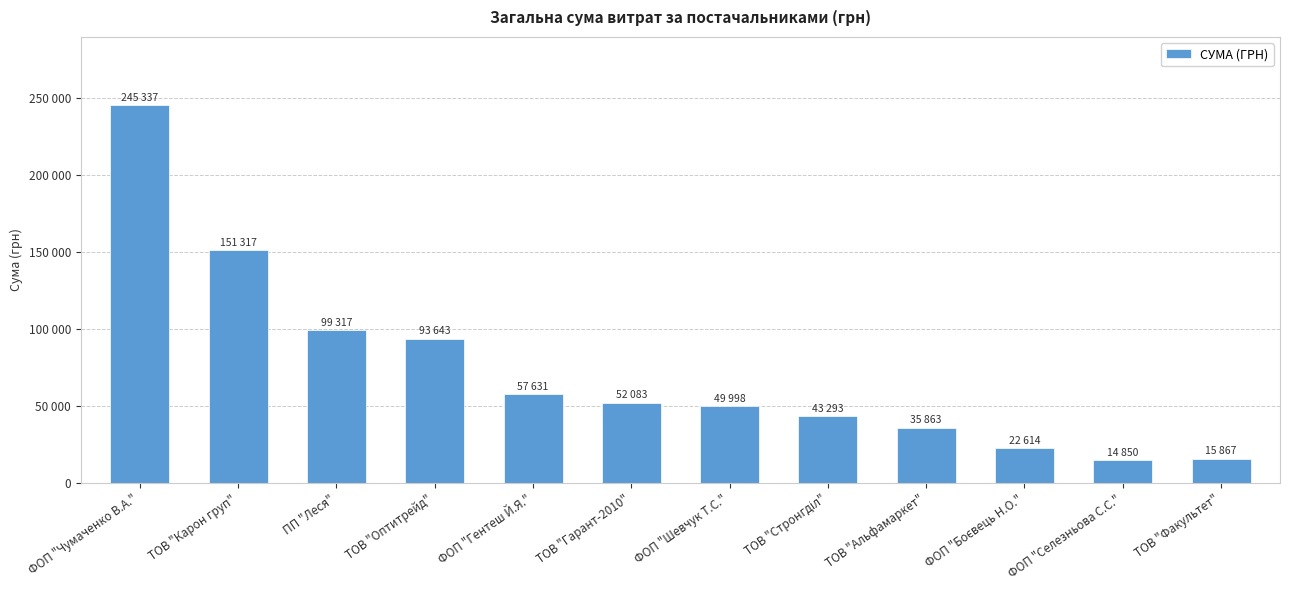

Does the chart contain any negative values?

No